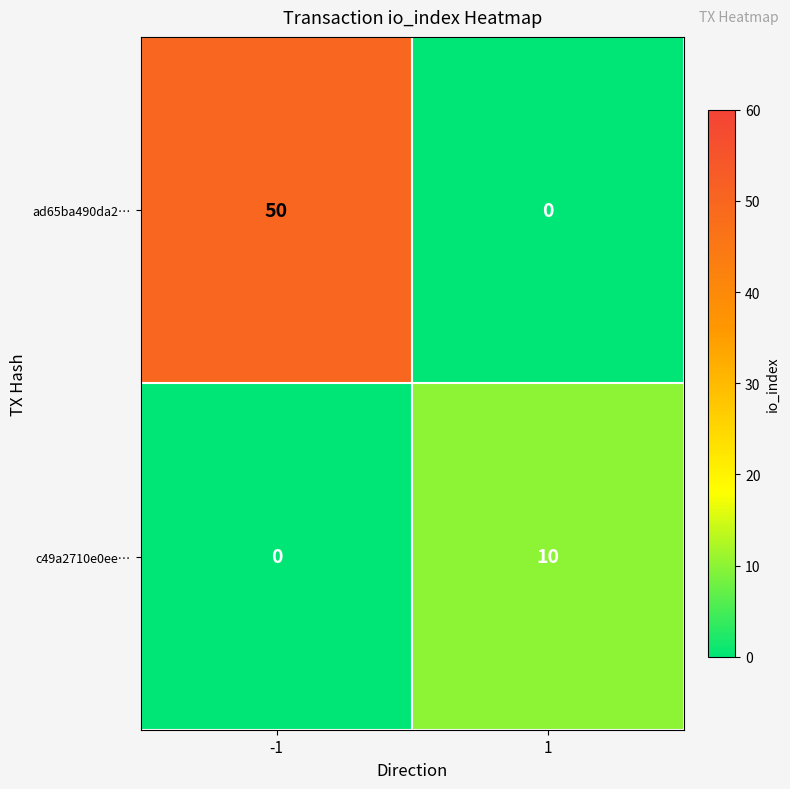

The ad65ba490da2… series shows 50 at -1. True or false?

True